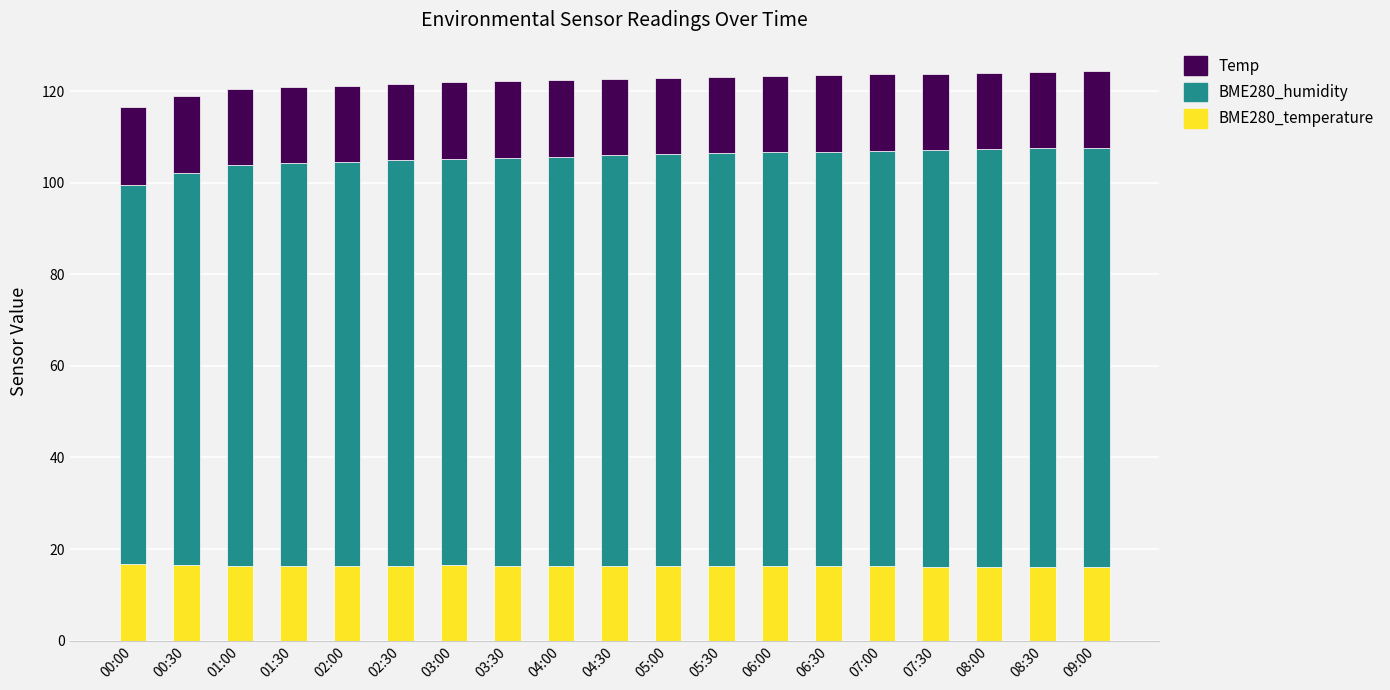

How many series are shown in this chart?

3